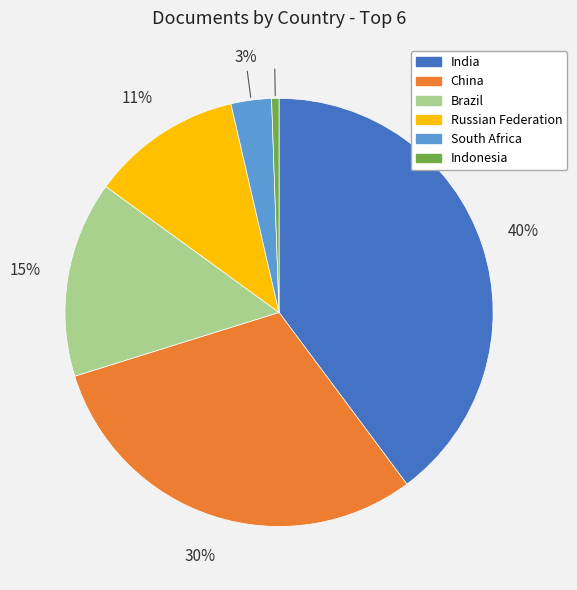

The Indonesia slice represents 1% of the pie. True or false?

True